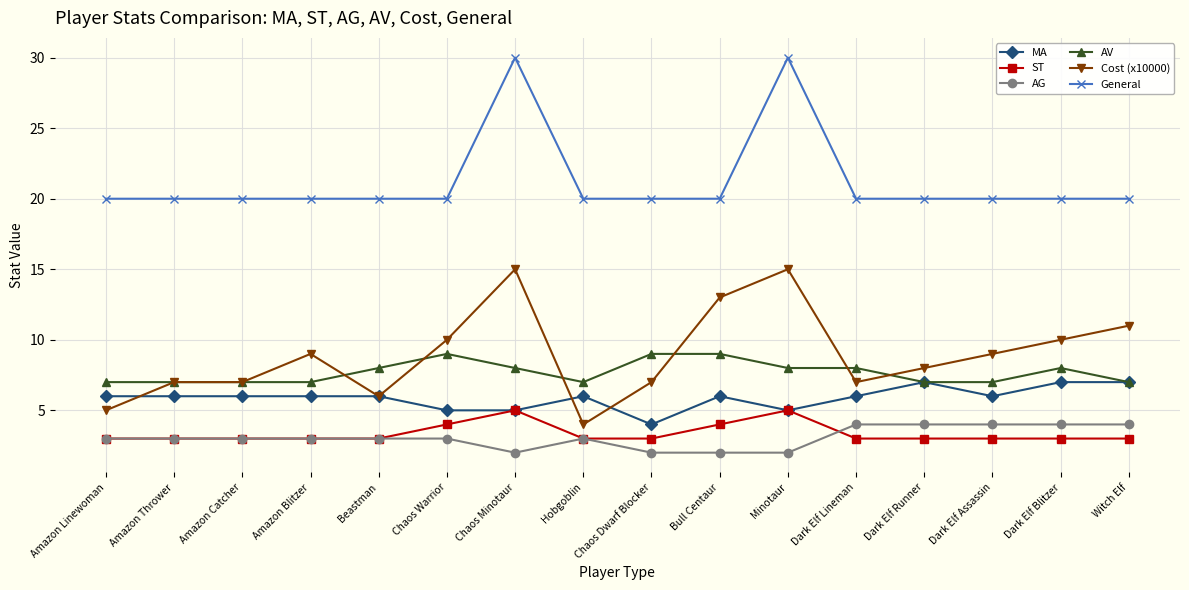

True or false: ST and General cross at least once.

False